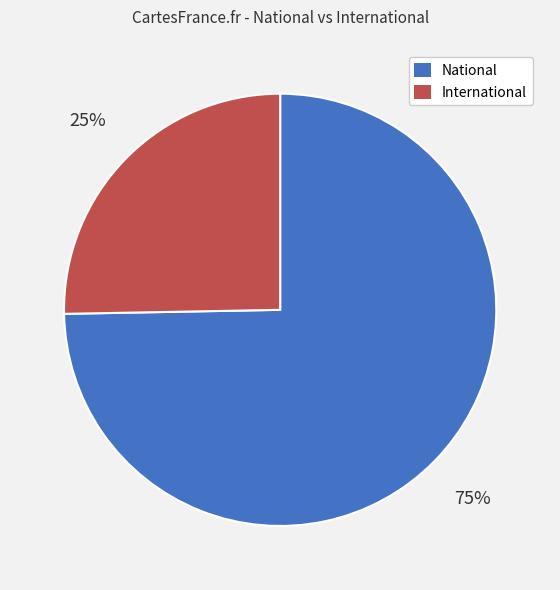

Which category has the biggest portion of the pie?

National